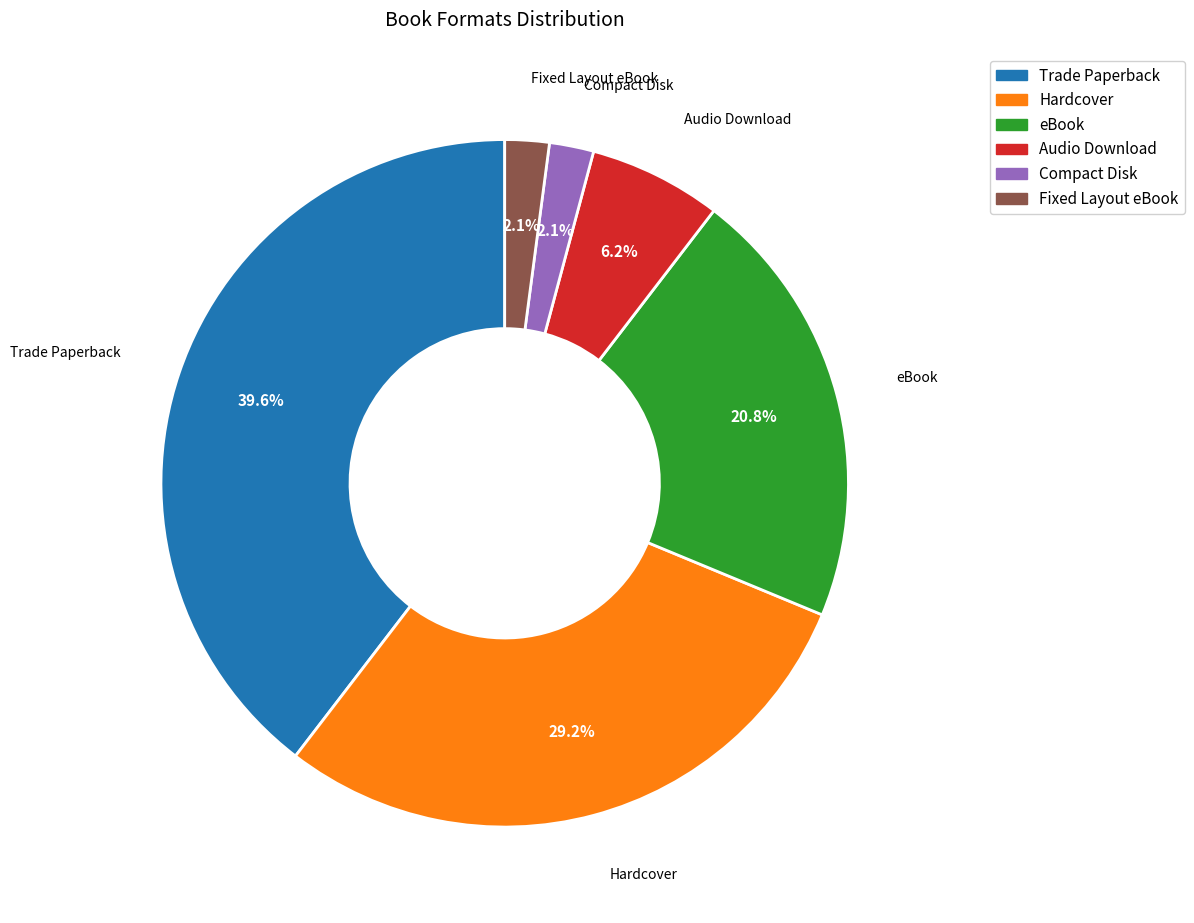

What is the total percentage of Hardcover and Audio Download?

35.4%